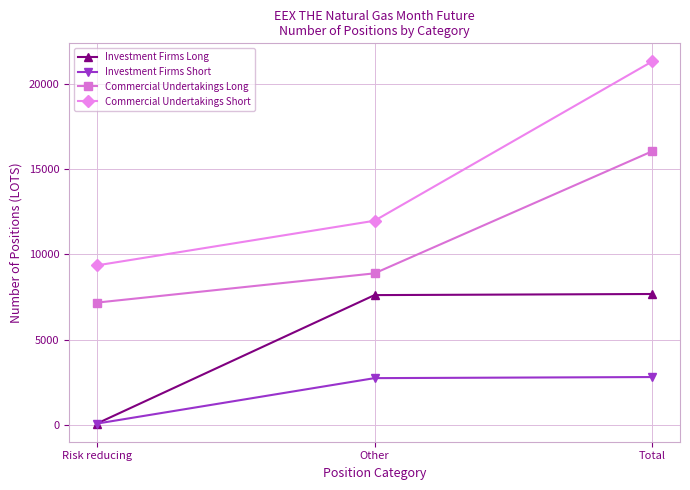

What is the sum of all Commercial Undertakings Long values?

32096